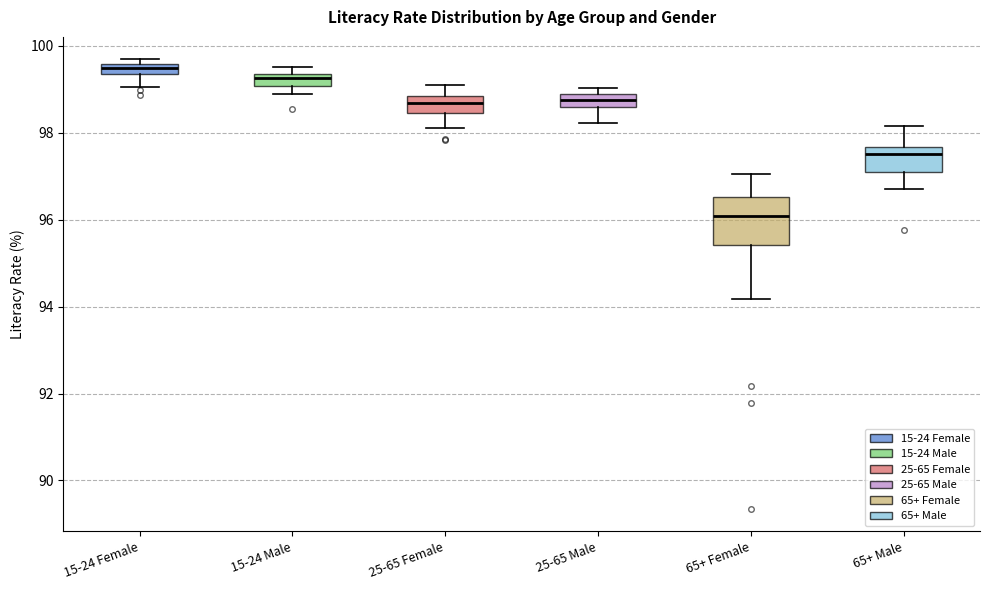

Which box is the tallest, from its lower edge to its upper edge?

65+ Female